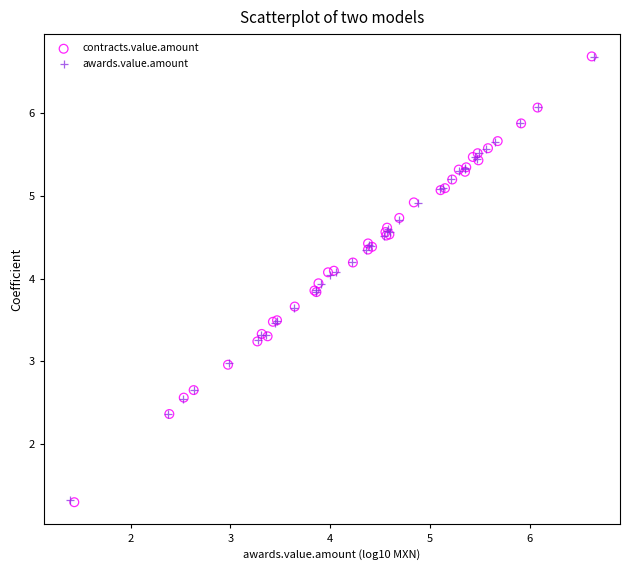

Which series has the largest Y range (max minus min)?

contracts.value.amount